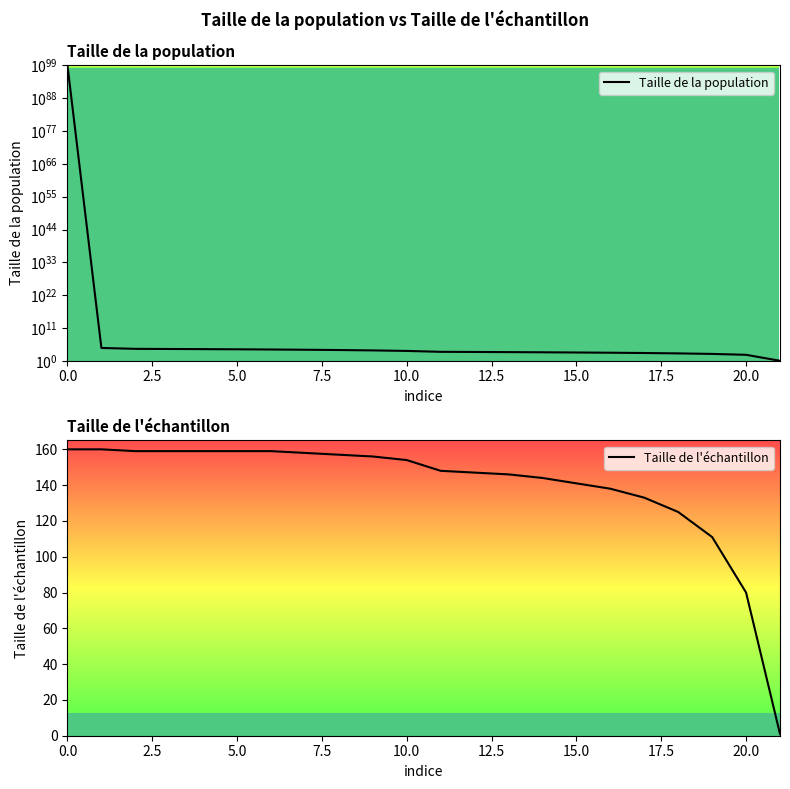

What is the value of the Taille de la population point at the 13th from the left?

900